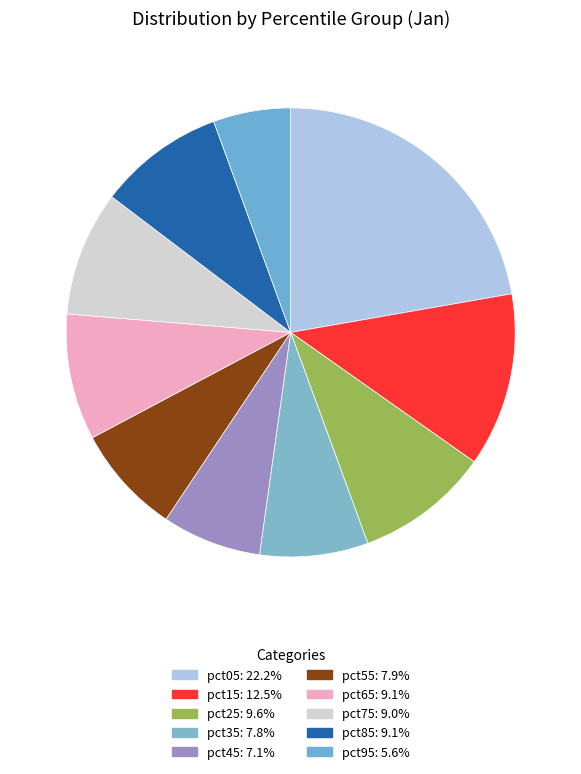

To the nearest percent, what percentage of the pie is pct85?

9%